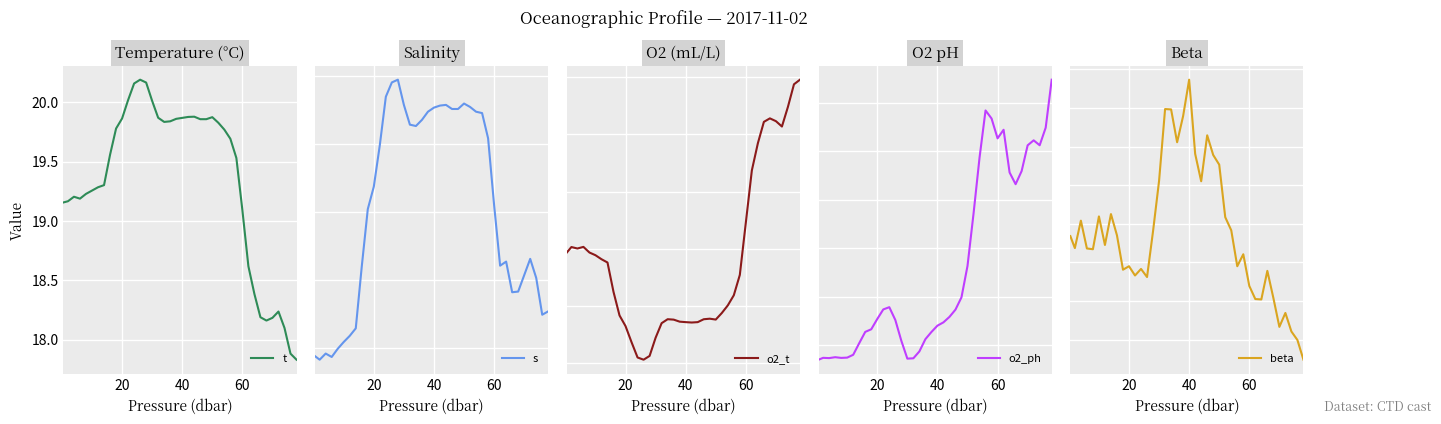

How many data points does each series have?

40